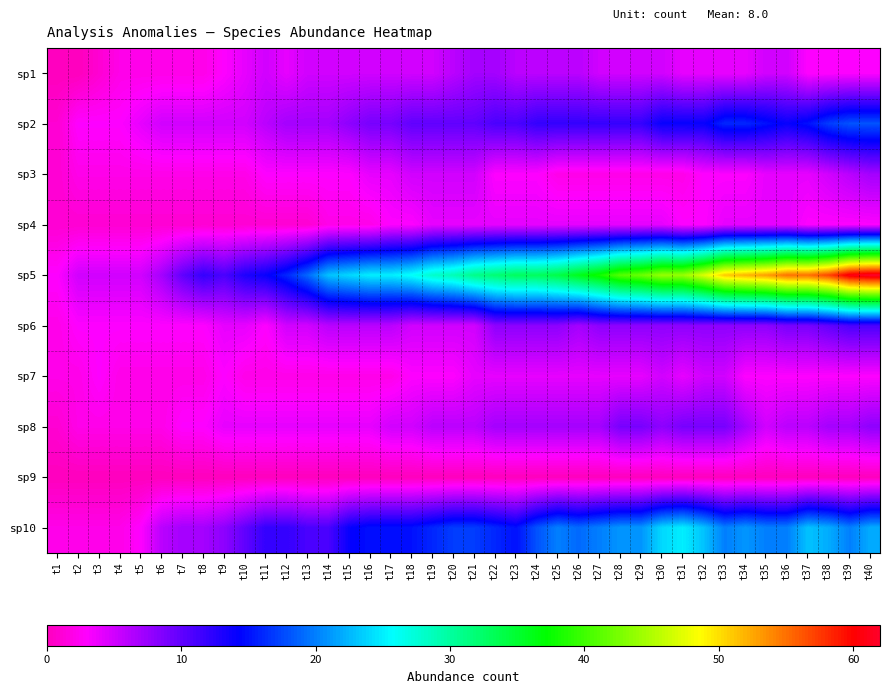

Which series changed the most between t4 and t30?

sp5